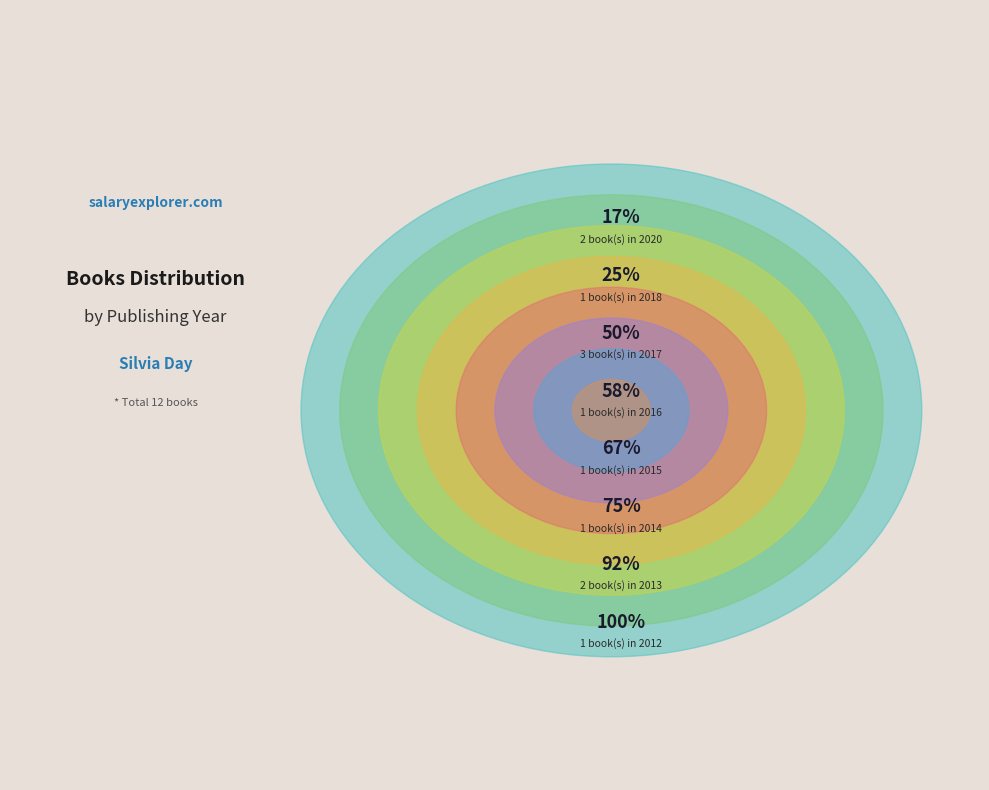

Does any single category account for the majority?

No